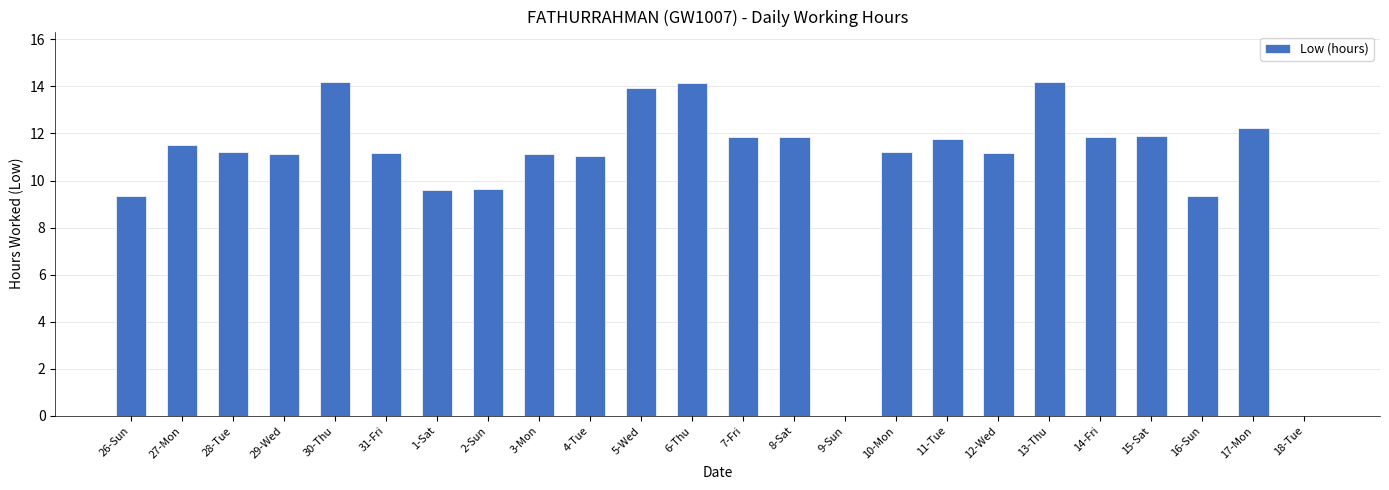

What is the sum of the values at 1-Sat and 15-Sat?

21.5